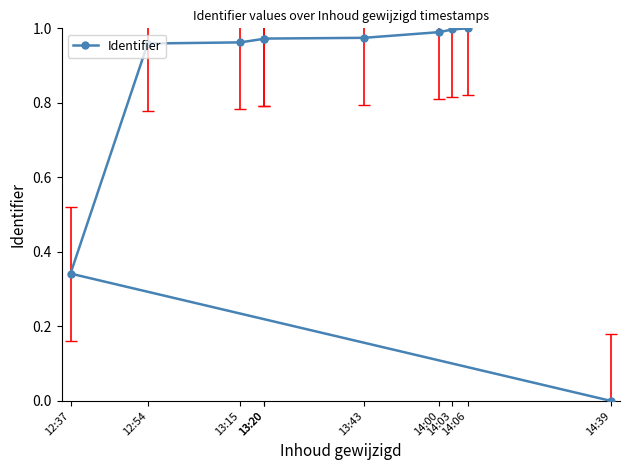

What is the average value?

0.8